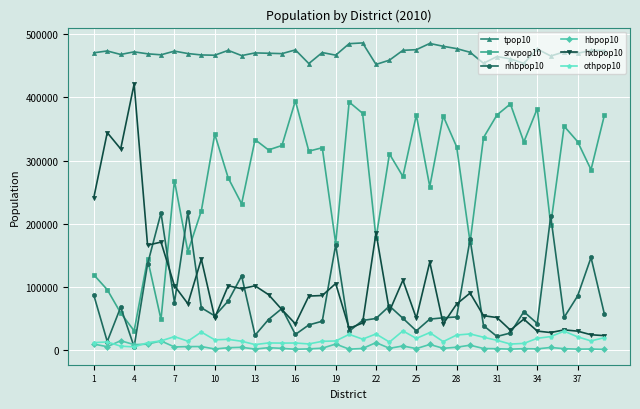

True or false: tpop10 and hxbpop10 cross at least once.

False